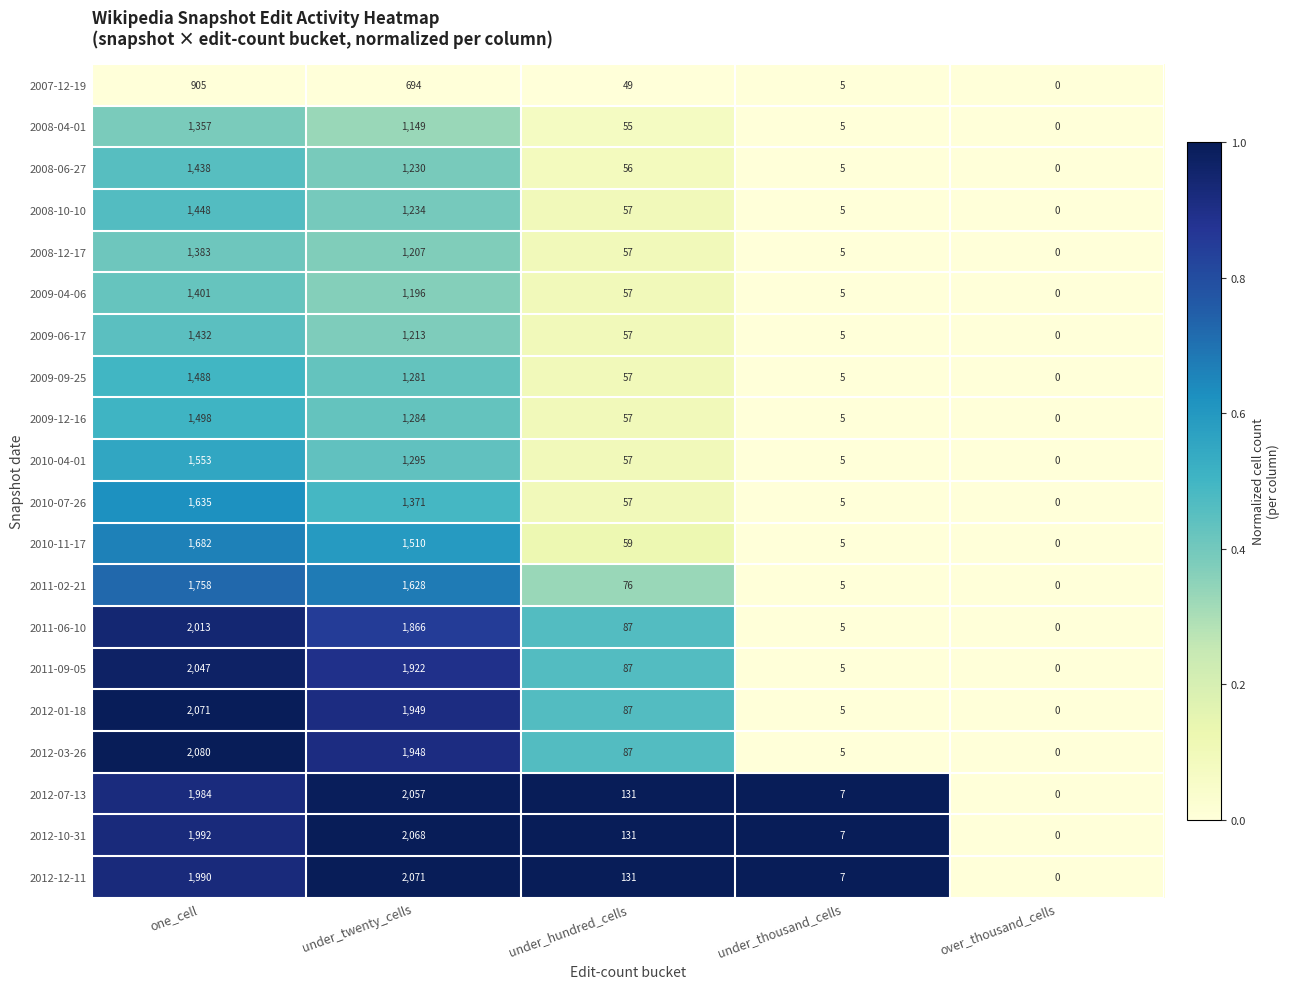

How many data points does each series have?

5